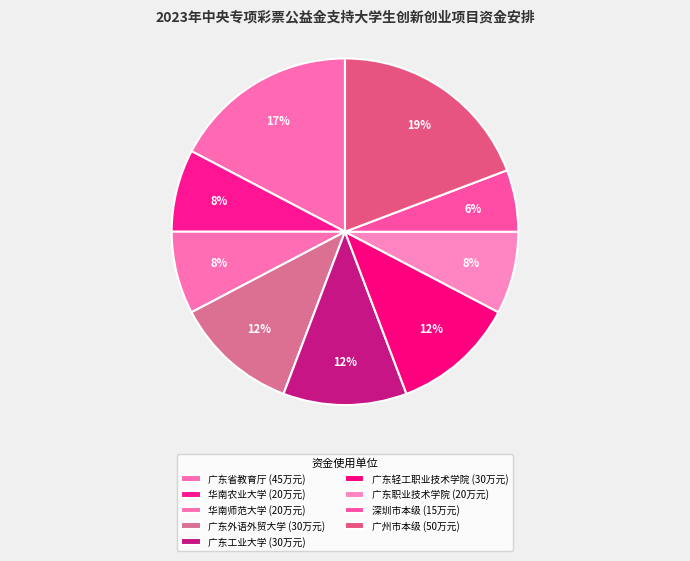

Count the number of slices in the pie.

9